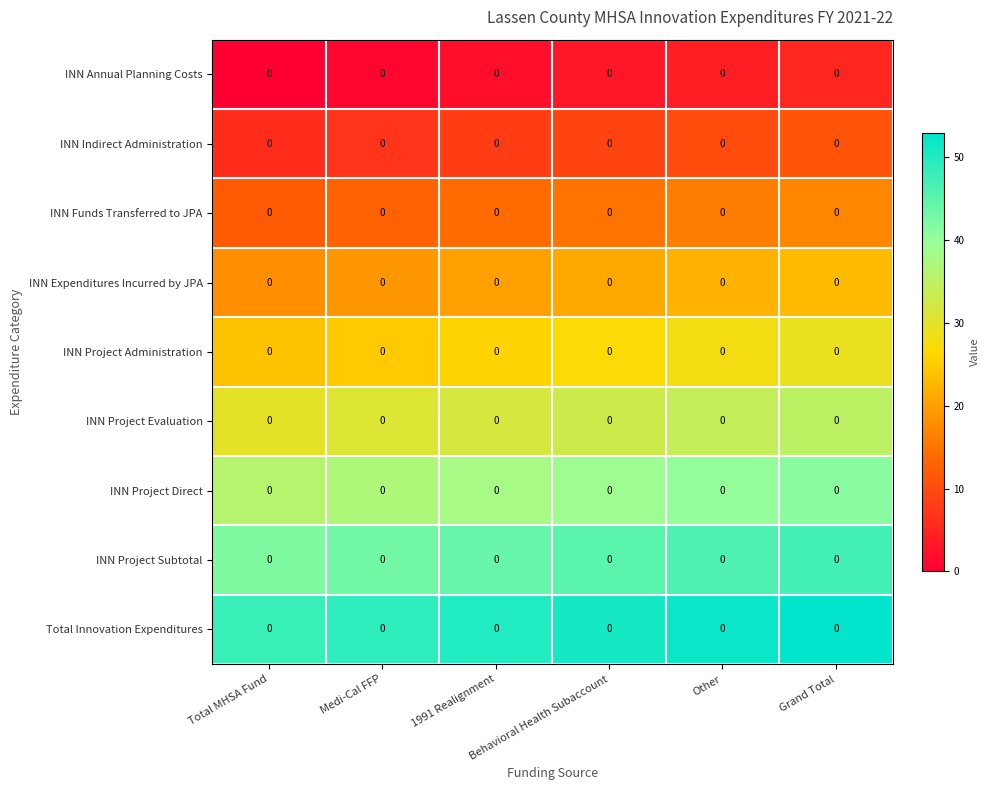

True or false: INN Project Direct has a value of 16 at Medi-Cal FFP.

False